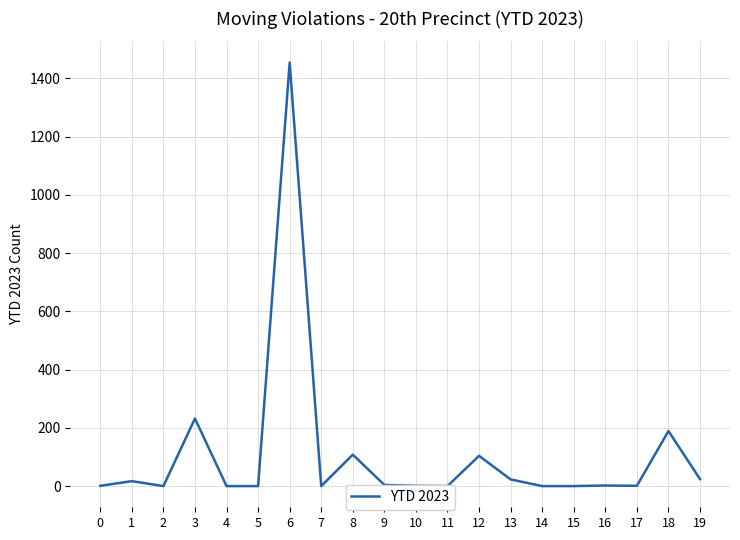

Reading left to right, extract all data points from this chart.

0=1	1=17	2=0	3=232	4=0	5=0	6=1454	7=0	8=108	9=4	10=1	11=0	12=104	13=23	14=0	15=0	16=2	17=1	18=189	19=24